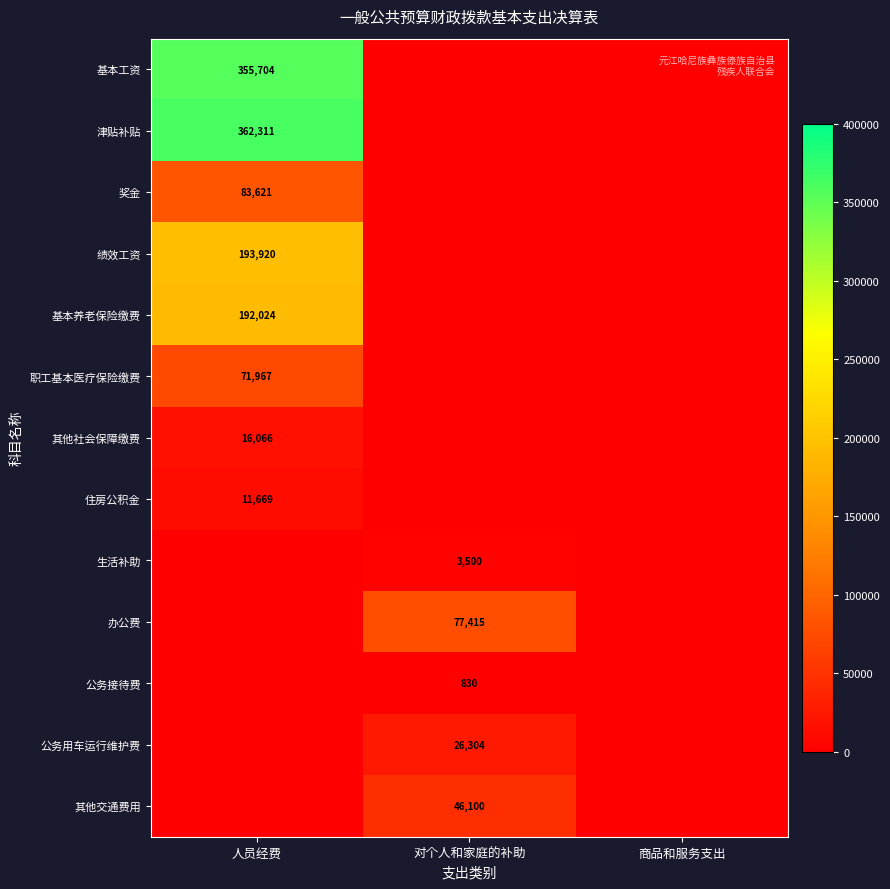

The 津贴补贴 series shows 648398 at 人员经费. True or false?

False